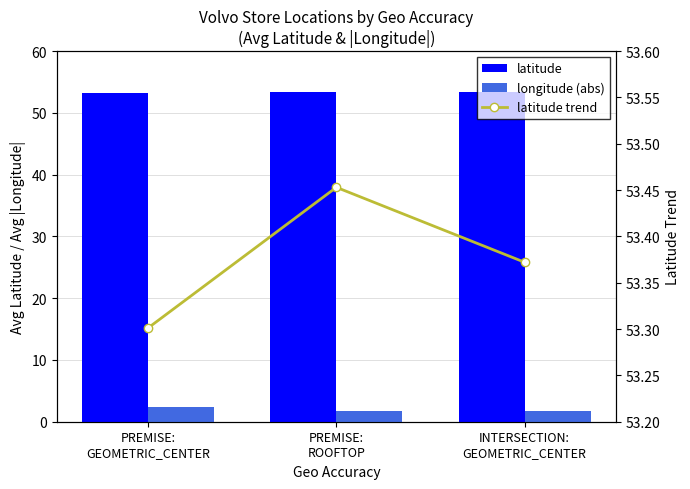

At PREMISE:
ROOFTOP, list the series in order from smallest to largest.

longitude (abs), latitude, latitude trend